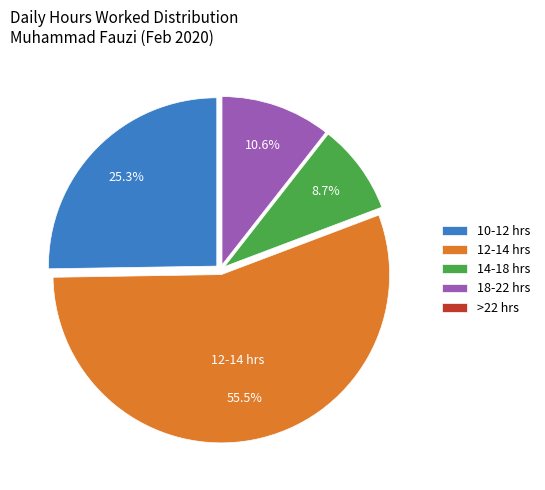

Is there any slice that represents more than half of the pie?

Yes